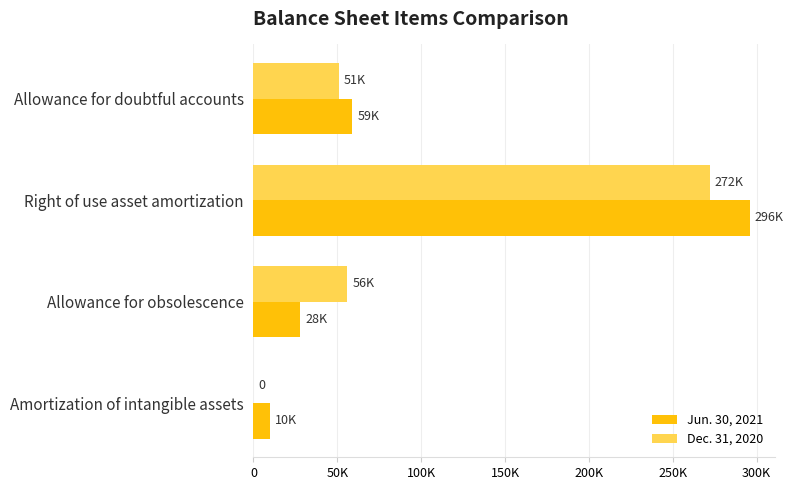

What are all the series names shown in the legend?

Jun. 30, 2021, Dec. 31, 2020